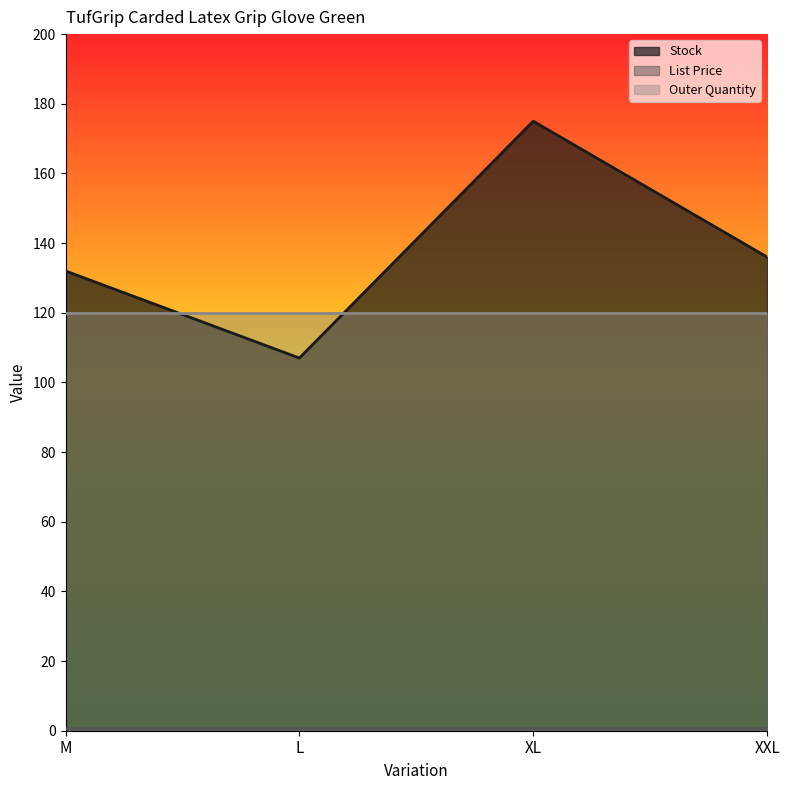

True or false: List Price and Stock cross at least once.

False